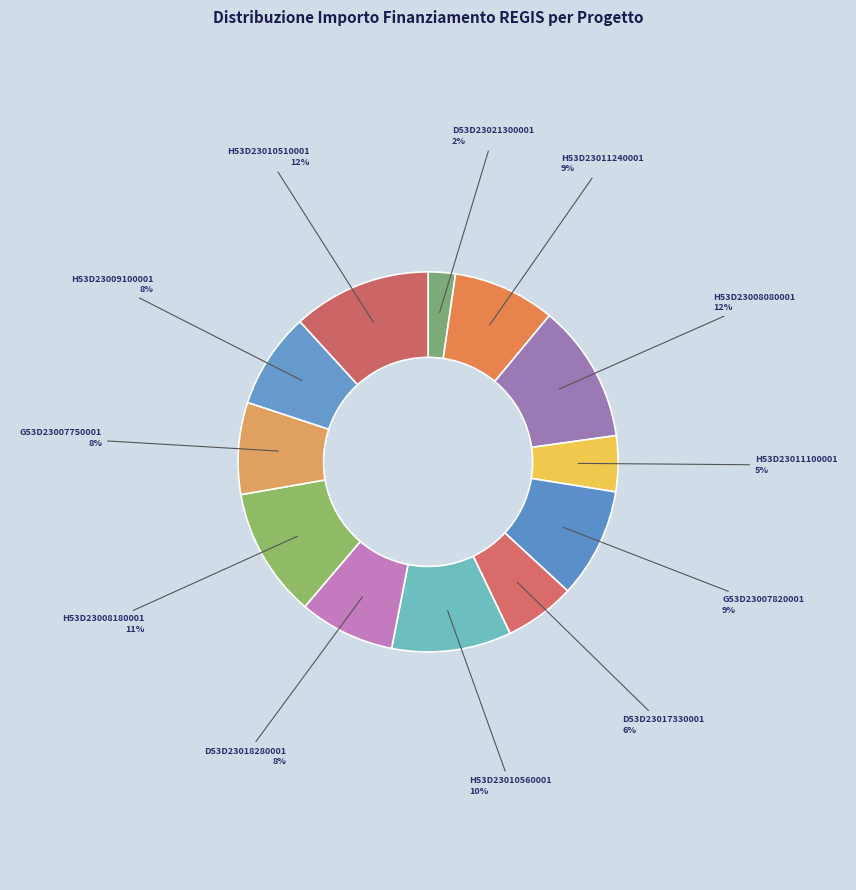

How many slices are in this pie chart?

12